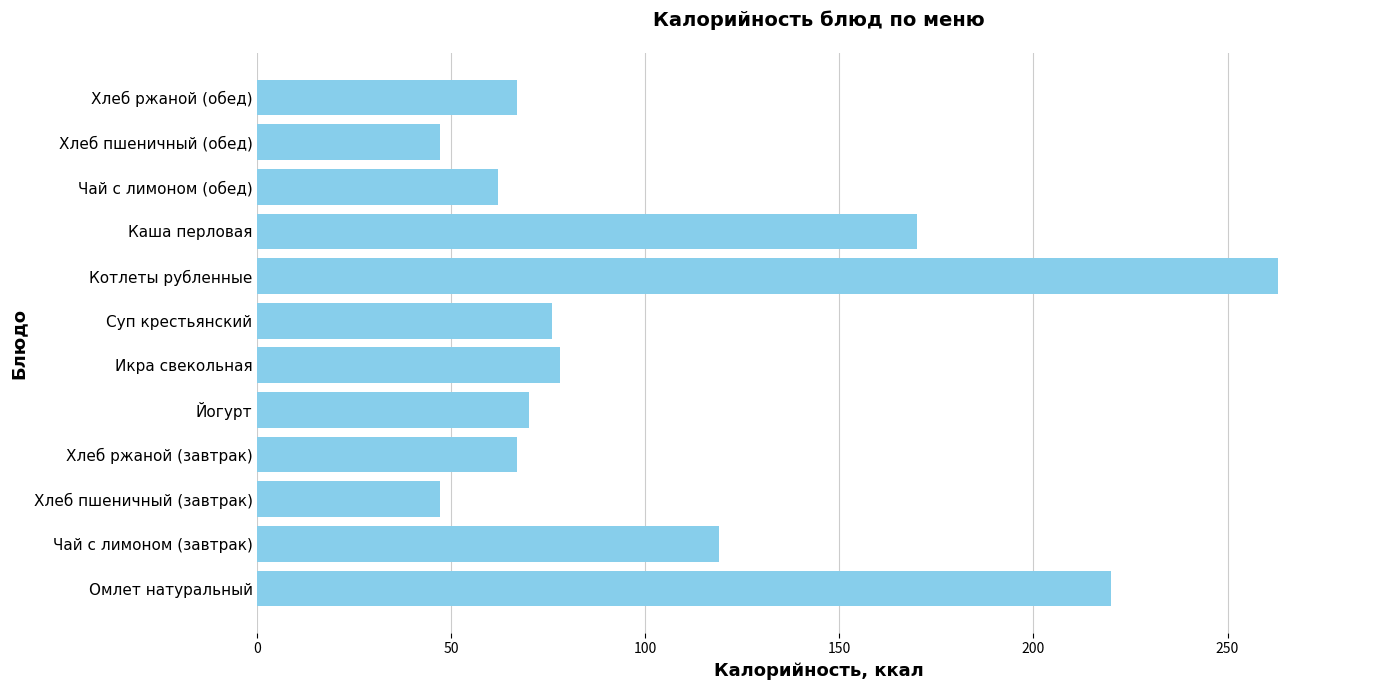

The value at Омлет натуральный is 314. True or false?

False